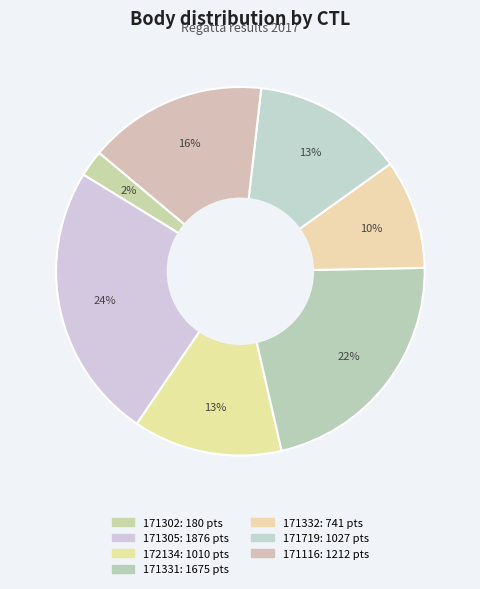

To the nearest percent, what percentage of the pie is 172134?

13%